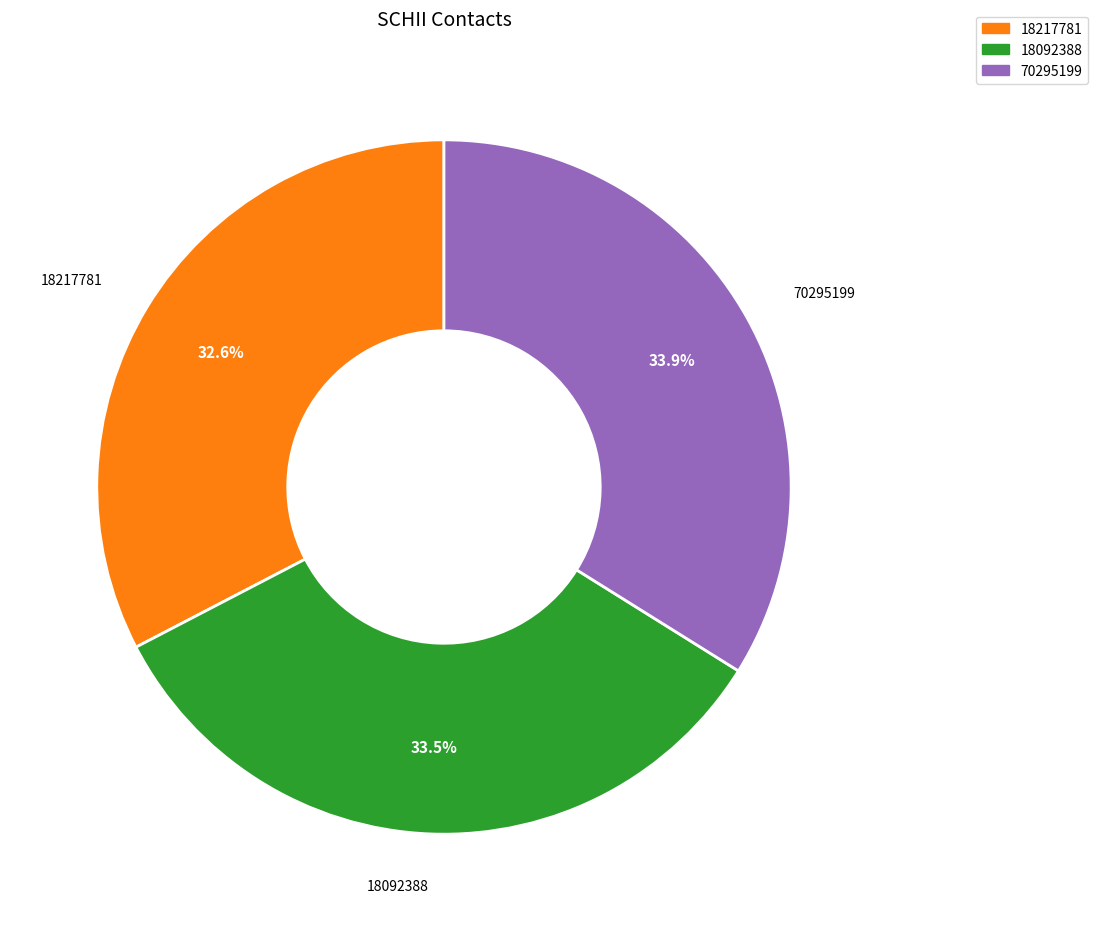

Which slice is the smallest?

18217781